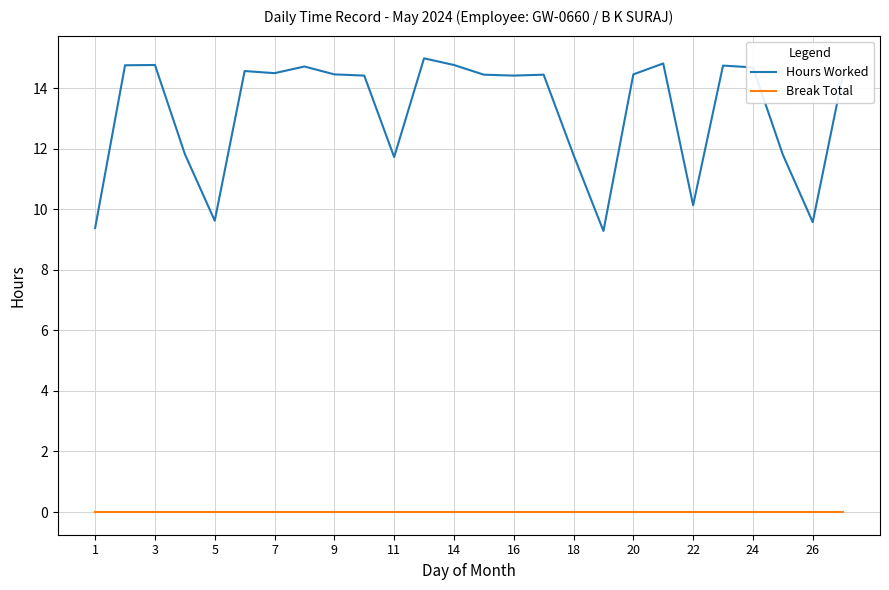

True or false: Break Total and Hours Worked intersect in this chart.

False